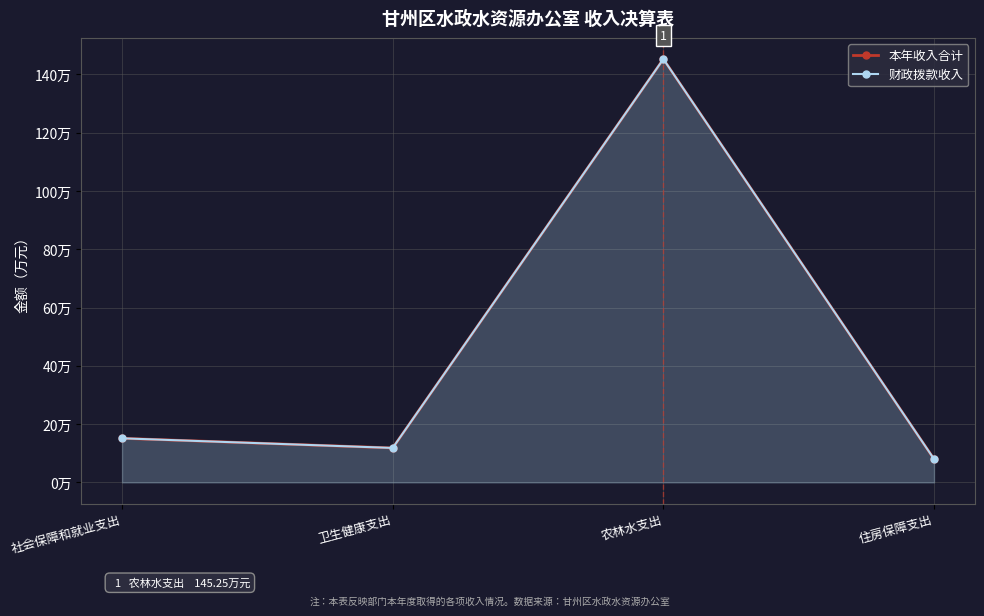

What is the sum of the 财政拨款收入 values at 农林水支出 and 卫生健康支出?

157.1